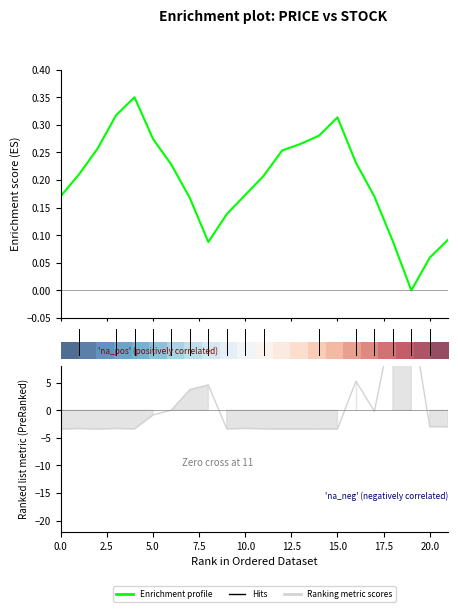

True or false: Ranking metric scores has more than 2 interior local peaks.

True